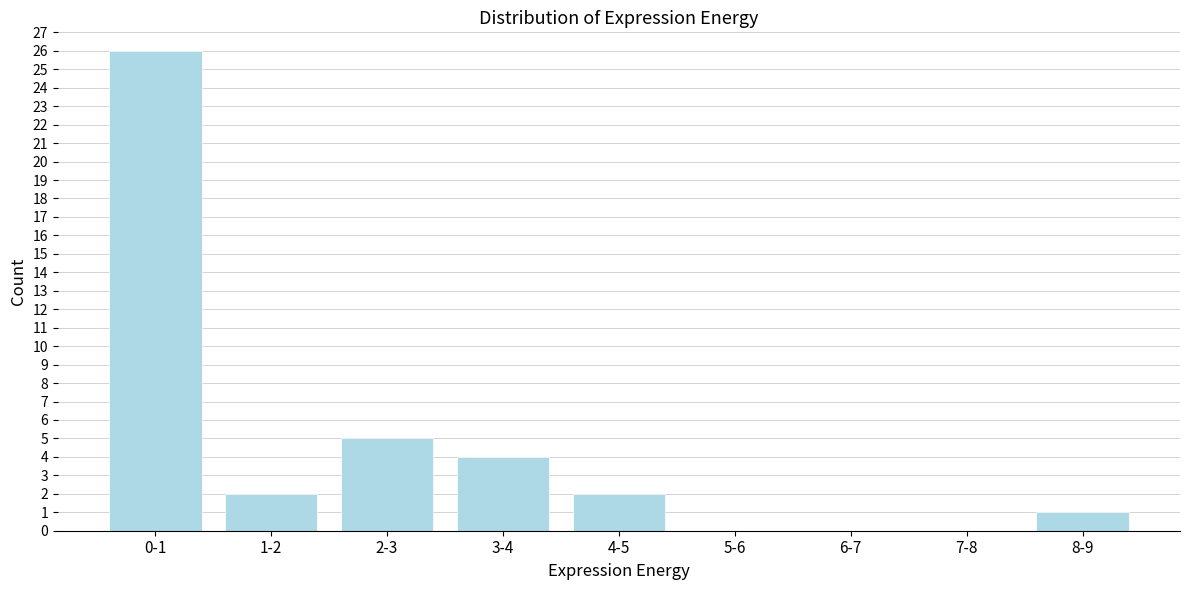

Reading left to right, list all the values displayed in this chart.

0-1=26	1-2=2	2-3=5	3-4=4	4-5=2	5-6=0	6-7=0	7-8=0	8-9=1